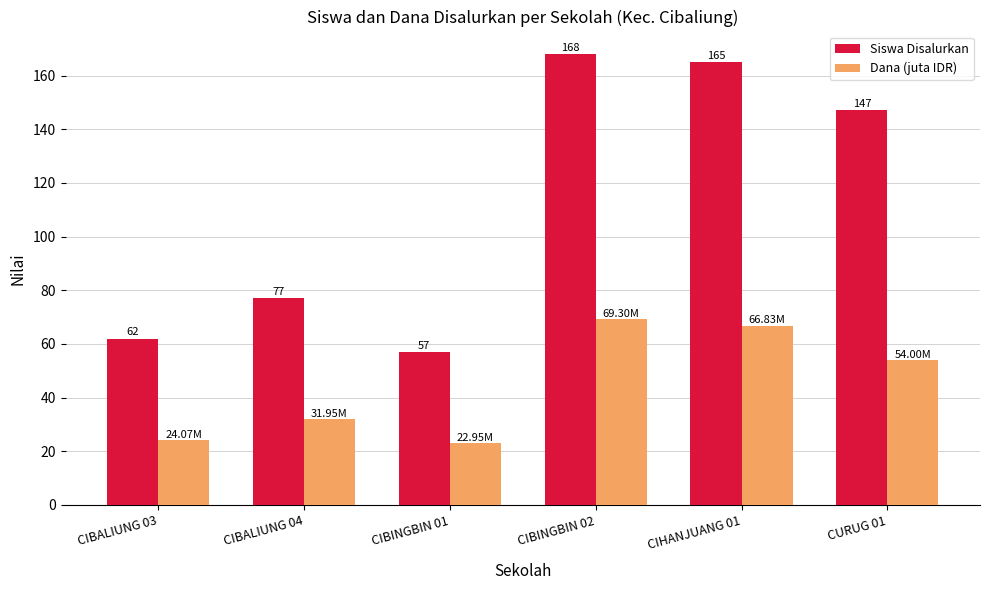

List the labels in order of Dana (juta IDR) value, largest first.

CIBINGBIN 02, CIHANJUANG 01, CURUG 01, CIBALIUNG 04, CIBALIUNG 03, CIBINGBIN 01